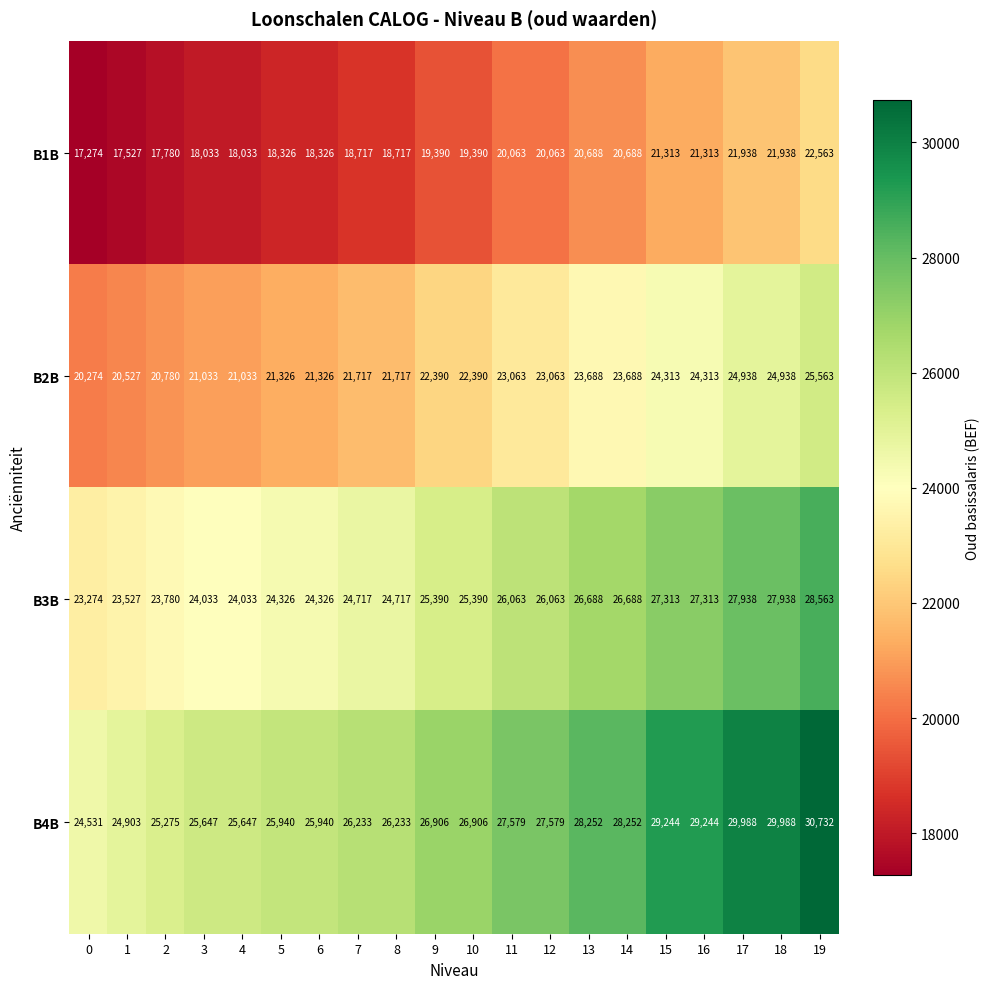

How many categories are shown in the chart?

20